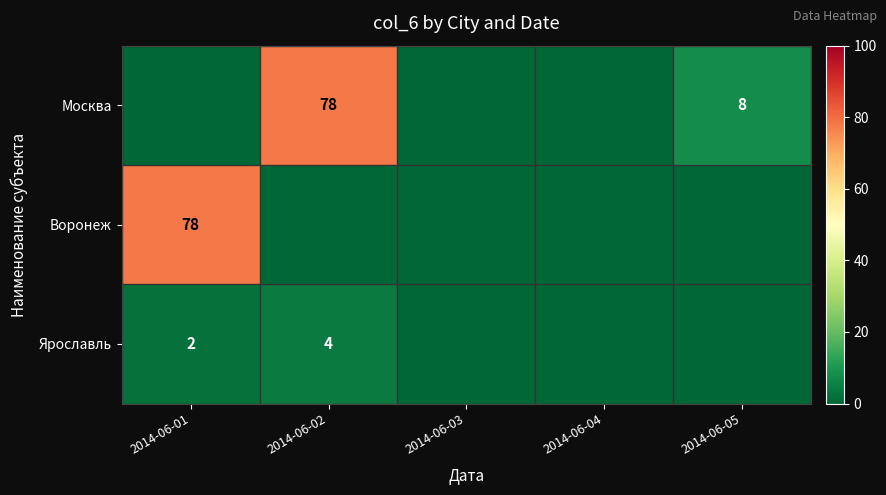

True or false: Воронеж has a value of 78 at 2014-06-01.

True